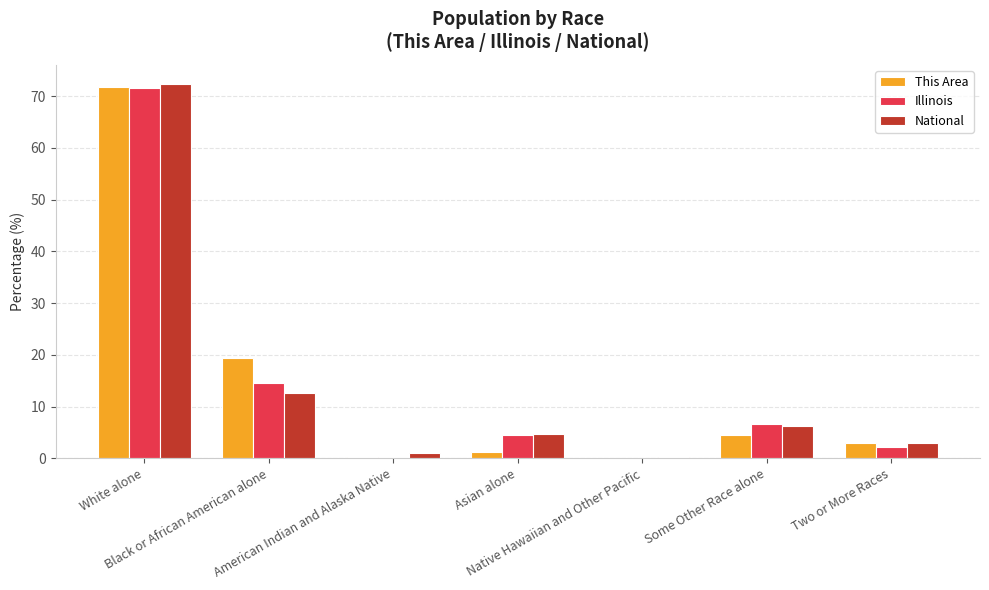

True or false: This Area has a value of 11.8 at Black or African American alone.

False